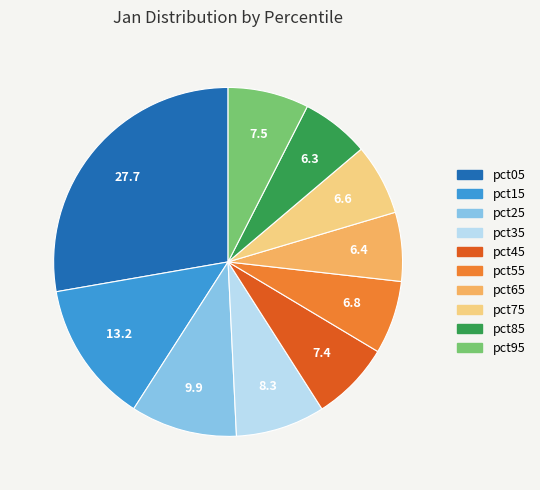

Does pct45 represent more than half of the total?

No